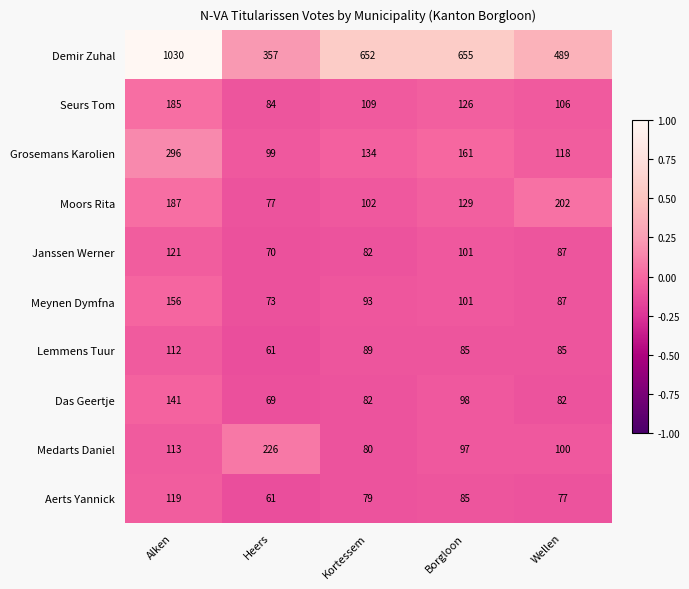

Which series has the widest spread of values?

Demir Zuhal